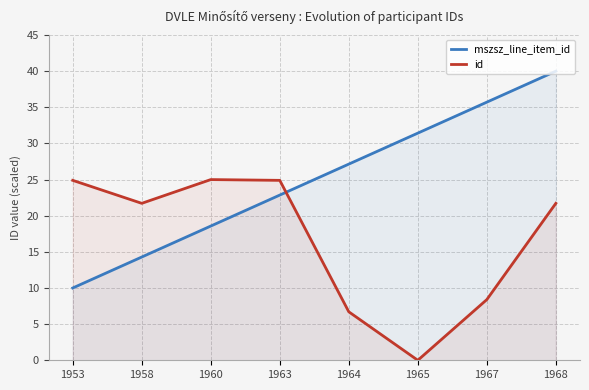

Which label corresponds to the largest value in the chart?

1968